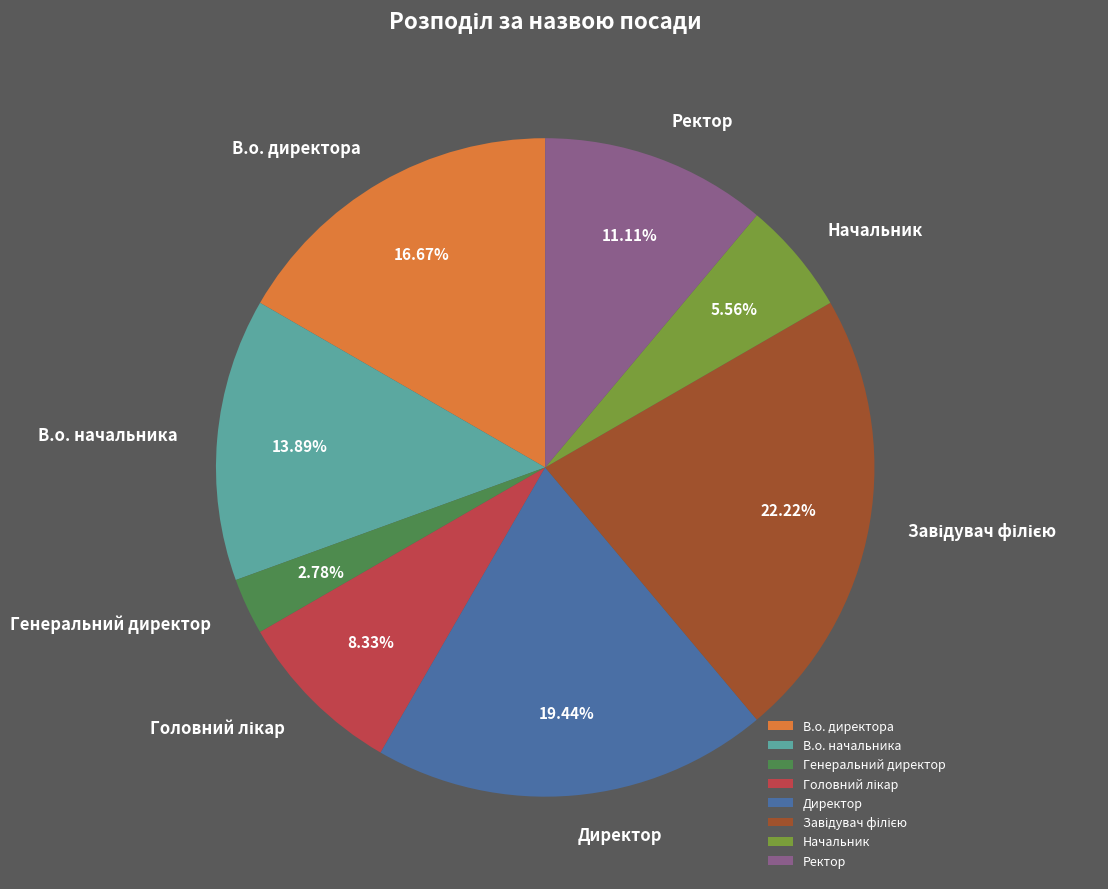

Which slice is the smallest?

Генеральний директор